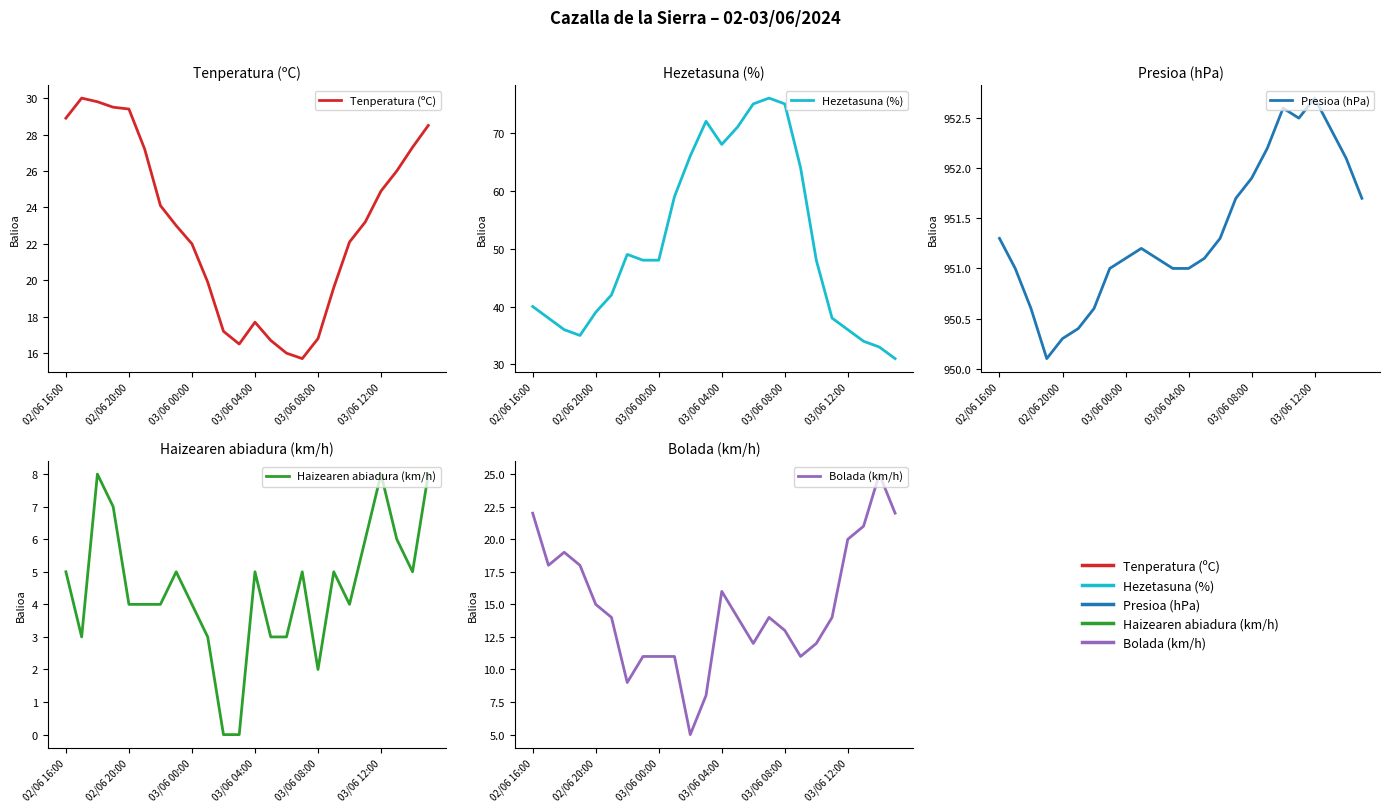

True or false: Haizearen abiadura (km/h) has more than 0 points higher than both neighbors.

True